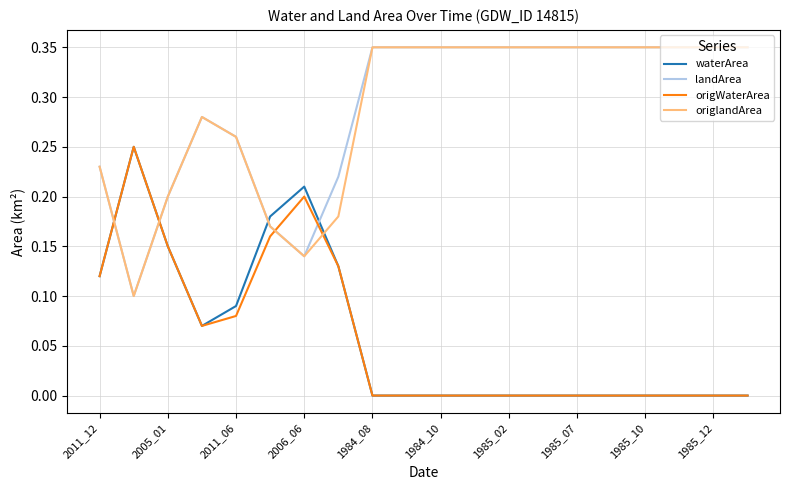

True or false: waterArea and landArea intersect in this chart.

True